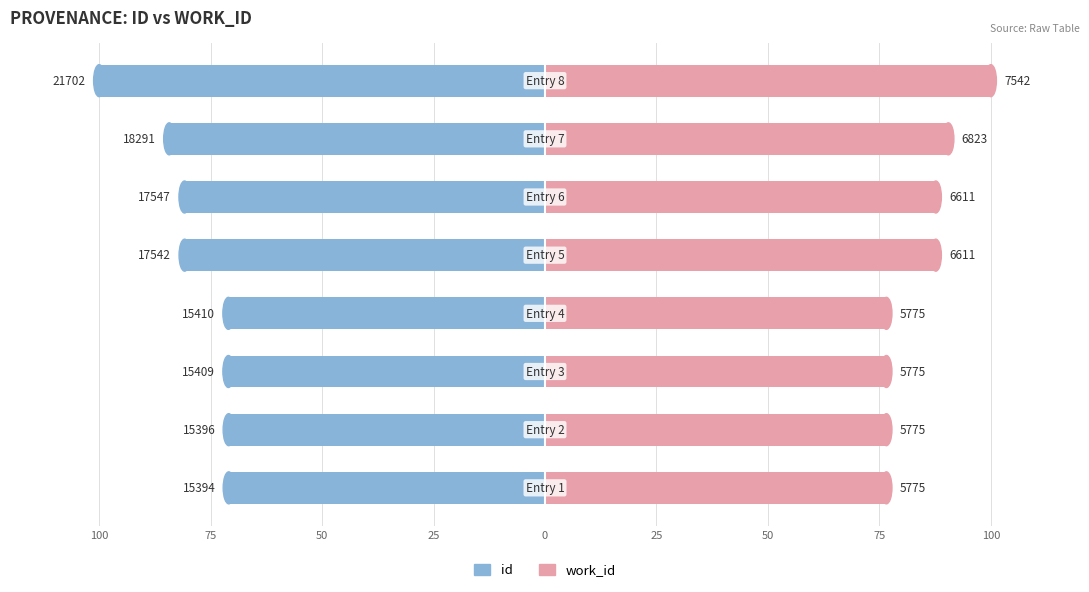

At 100, list the series in order from smallest to largest.

id, work_id